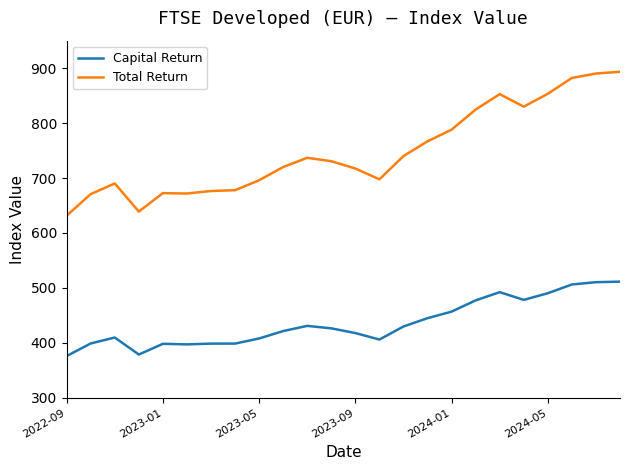

Which series has the largest range (max minus min)?

Total Return